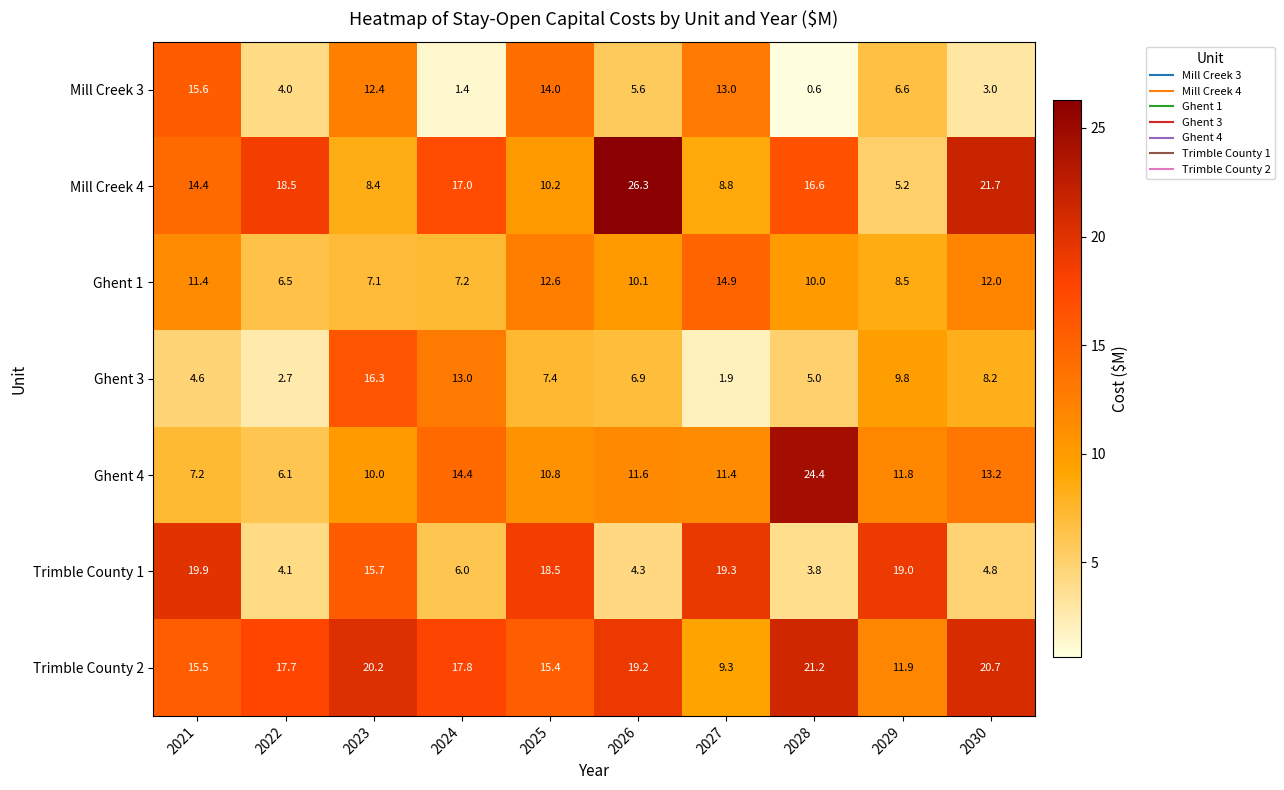

The Ghent 4 series shows 10.0 at 2023. True or false?

True